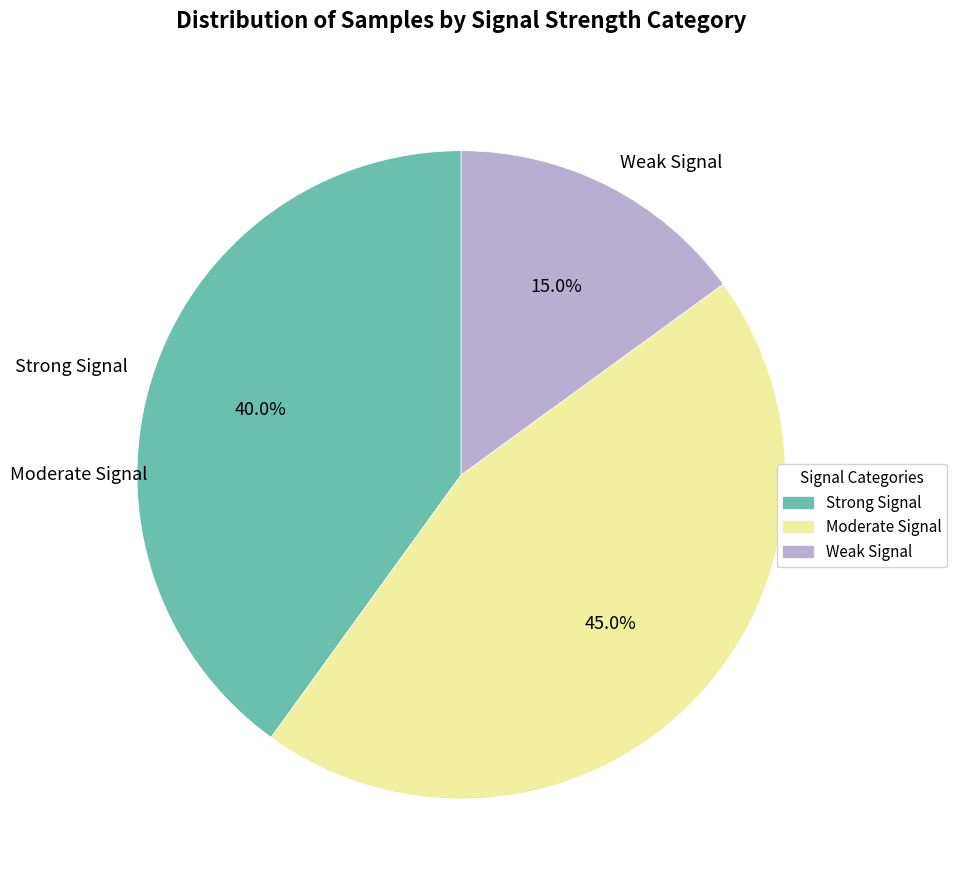

Is there any slice that represents more than half of the pie?

No